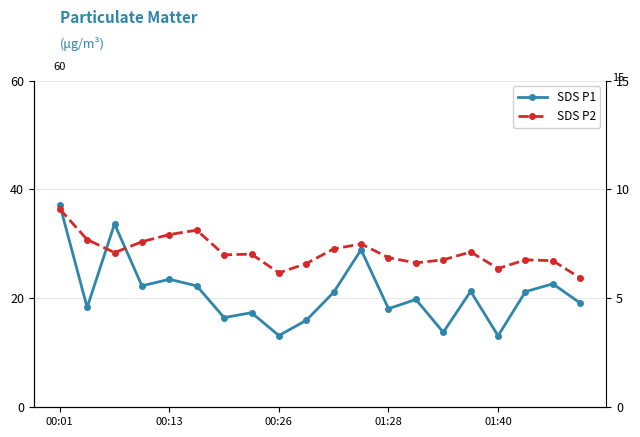

Between 5 and 8, which is larger?

5